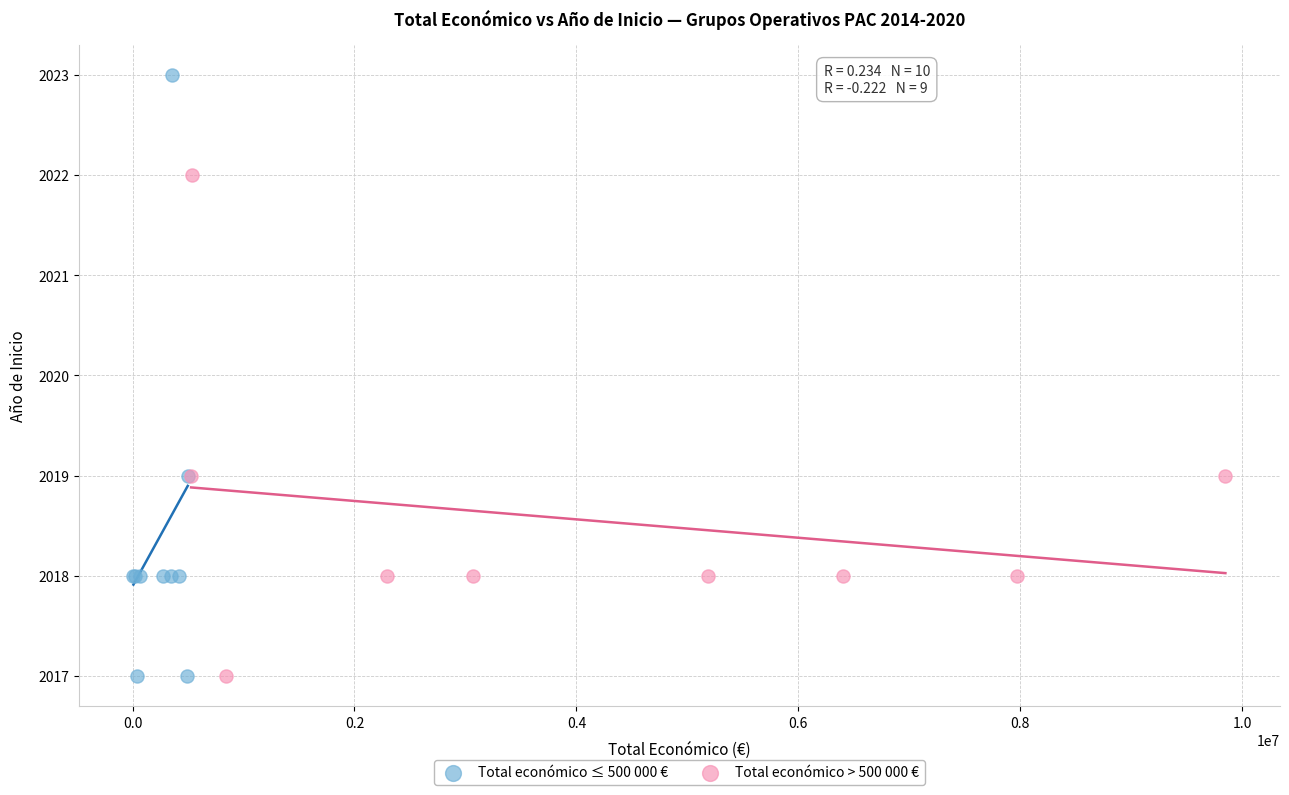

Which series has the widest spread of Y values?

Total económico ≤ 500 000 €